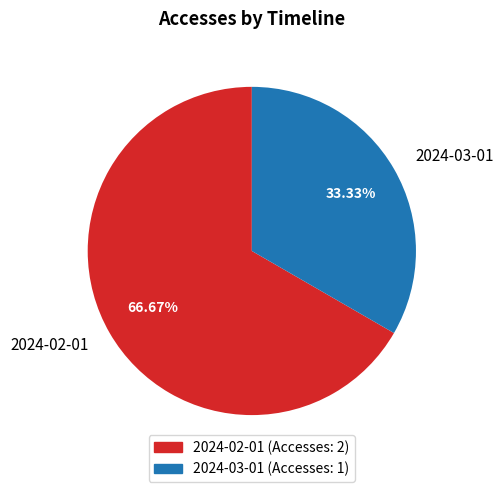

Rank the categories by value from lowest to highest.

2024-03-01, 2024-02-01